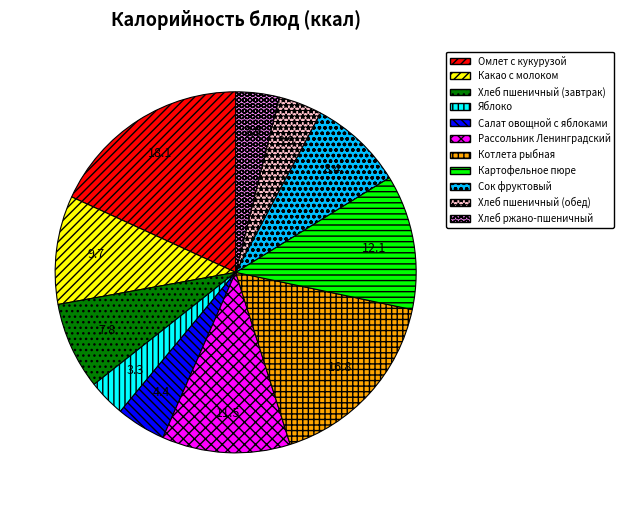

Between Сок фруктовый and Хлеб пшеничный (обед), which is larger?

Сок фруктовый